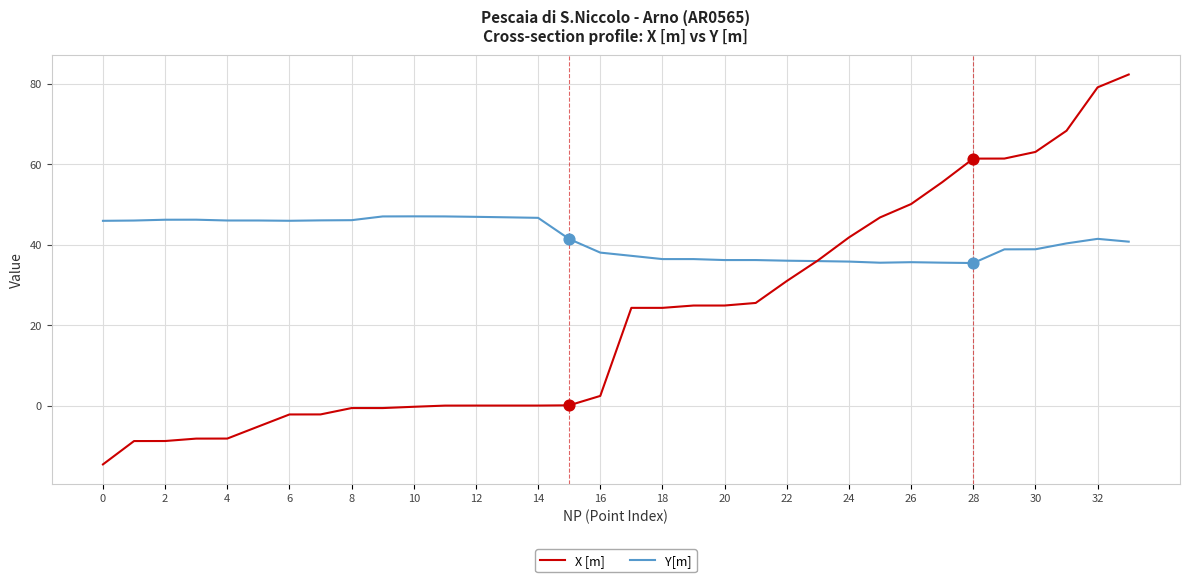

Which series has the widest spread of values?

X [m]